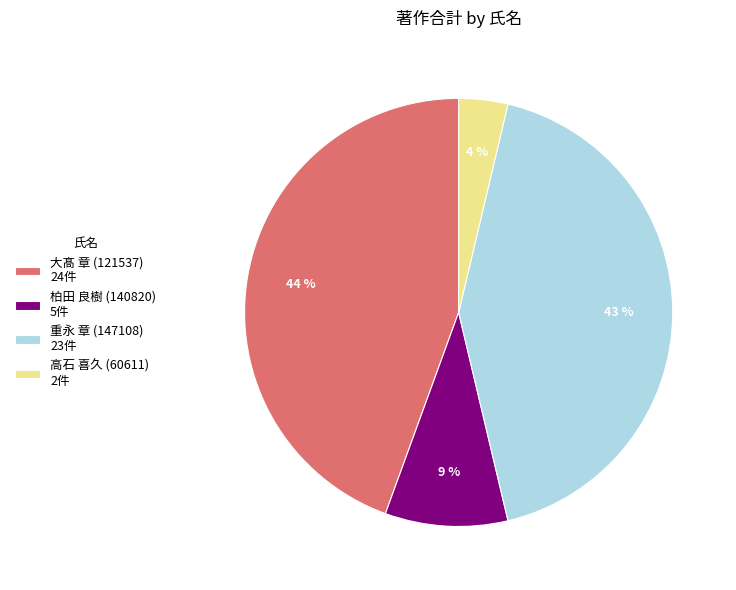

Which has a higher value, 重永 章 (147108) 23件 or 大髙 章 (121537) 24件?

大髙 章 (121537) 24件